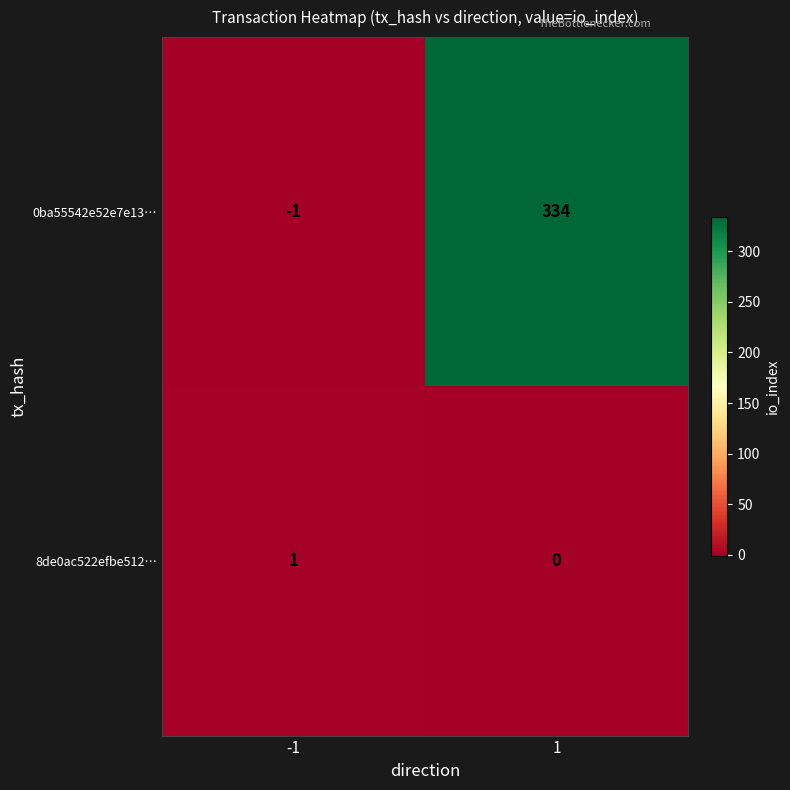

The 0ba55542e52e7e13… series shows 334 at 1. True or false?

True